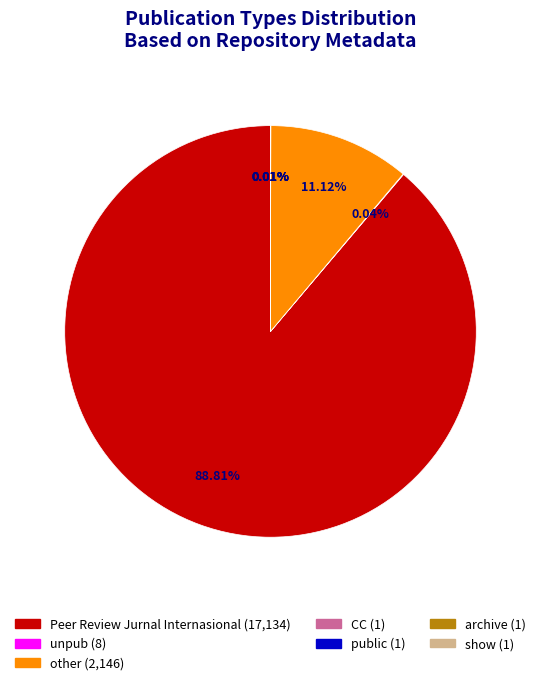

Which slice is the largest?

Peer Review Jurnal Internasional